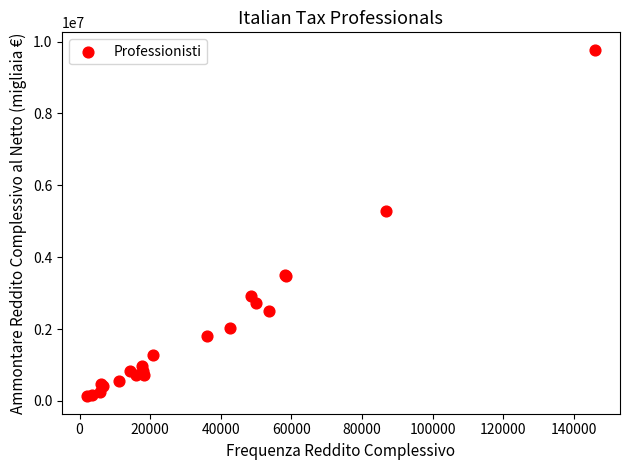

What Y value in the scatter plot is closest to 4951478?

5275197